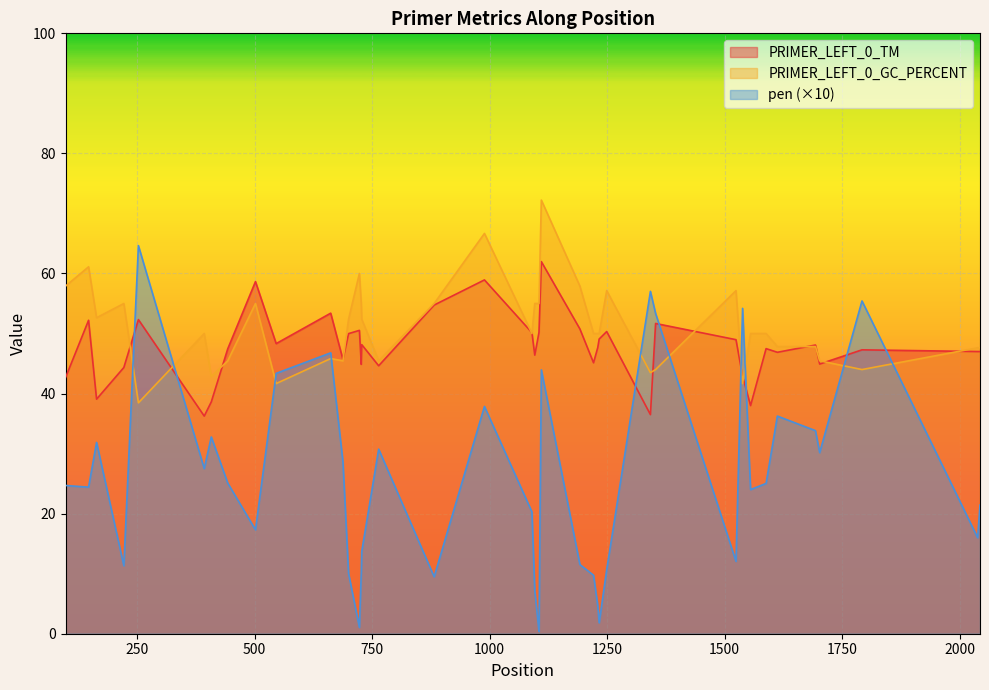

How many data points in pen are less than 24?

18